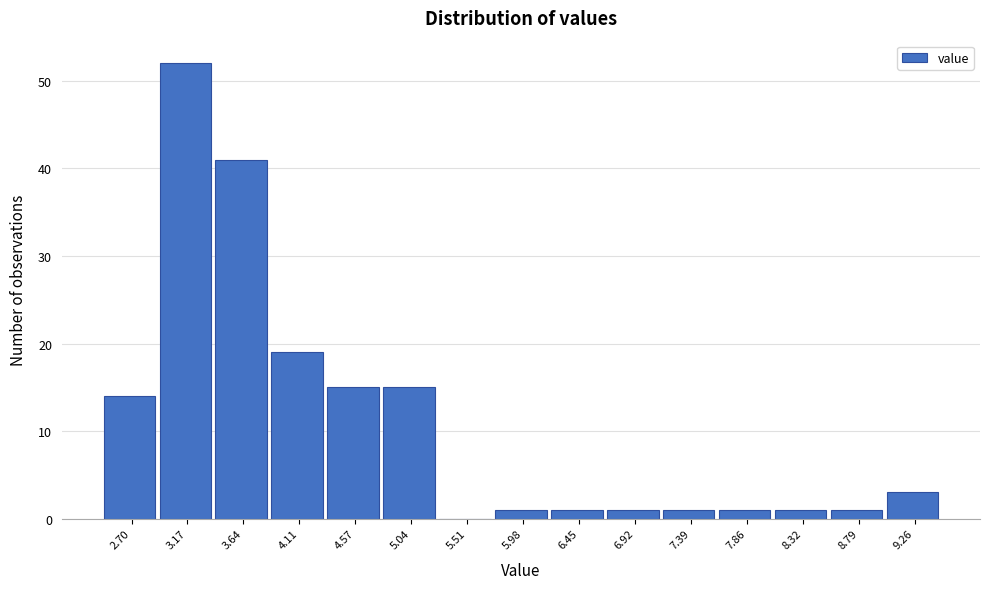

Reading left to right, extract all data points from this chart.

2.70=14	3.17=52	3.64=41	4.11=19	4.57=15	5.04=15	5.51=0	5.98=1	6.45=1	6.92=1	7.39=1	7.86=1	8.32=1	8.79=1	9.26=3